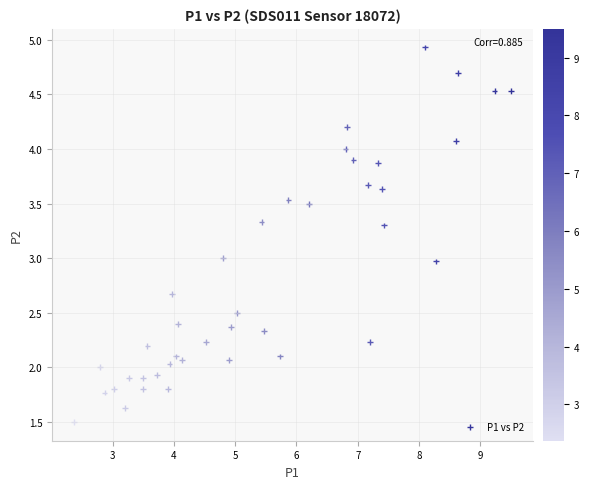

What is the range of Y values (max minus min)?

3.4